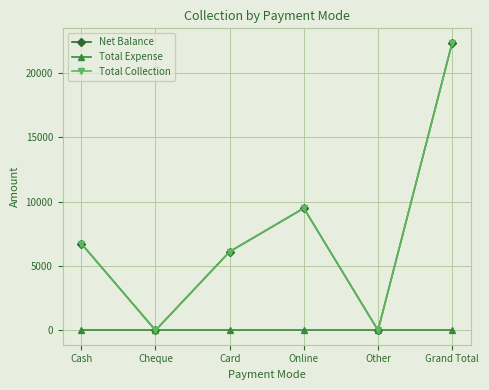

Is it true that Total Collection equals 4688 at Online?

False